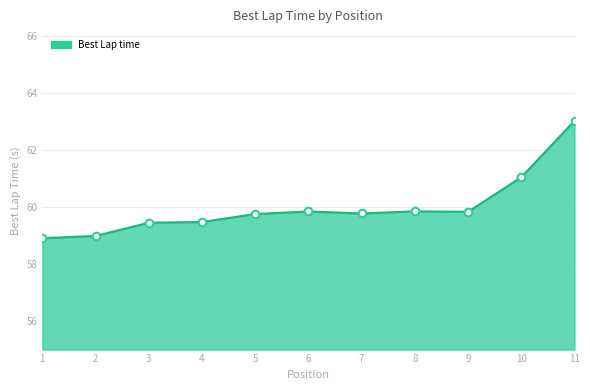

What is the change in value from 2 to 5?

+0.8